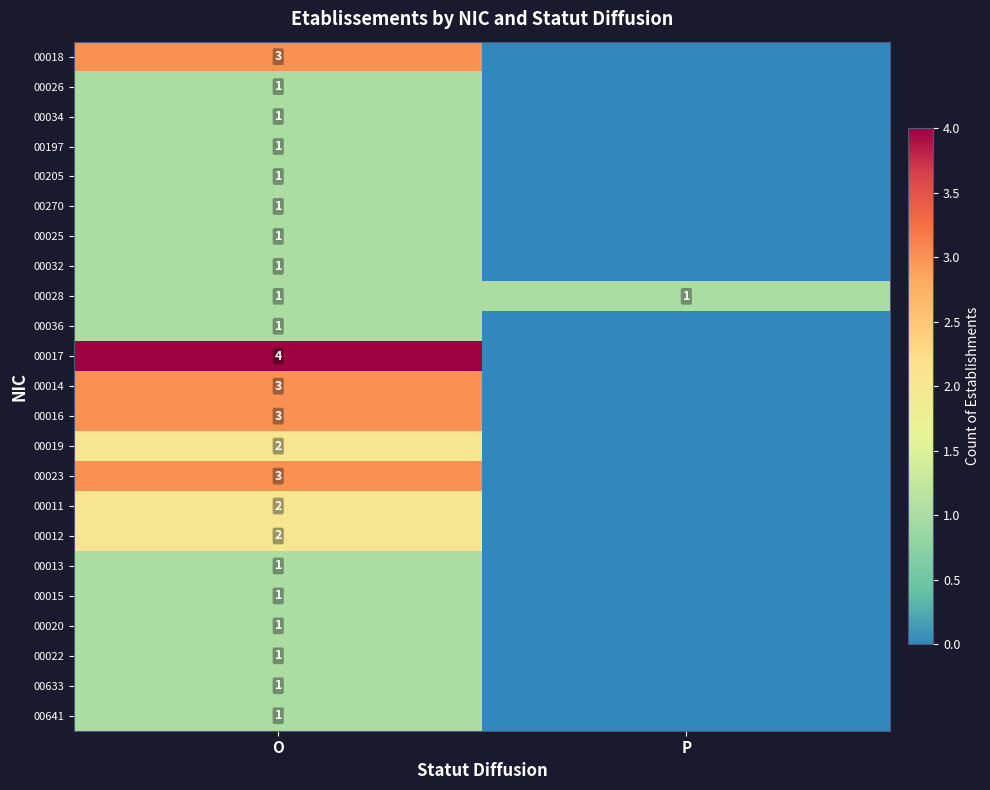

At which category is the sum across all series the highest?

O